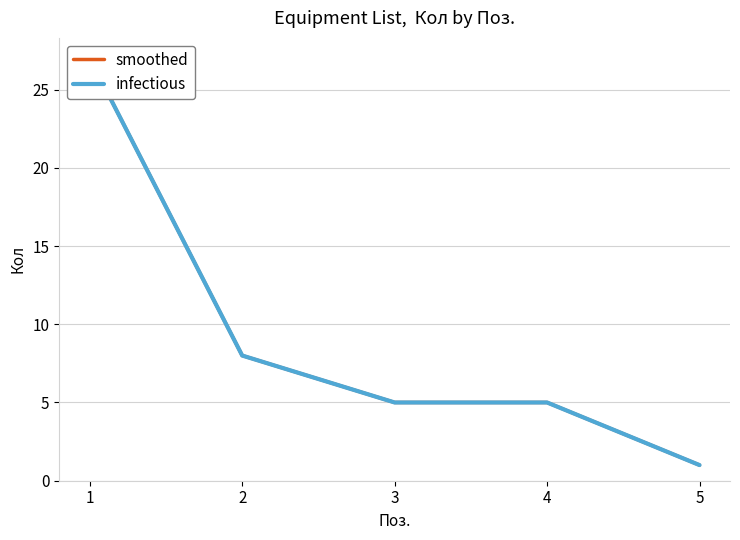

What is the average value of the smoothed series?

9